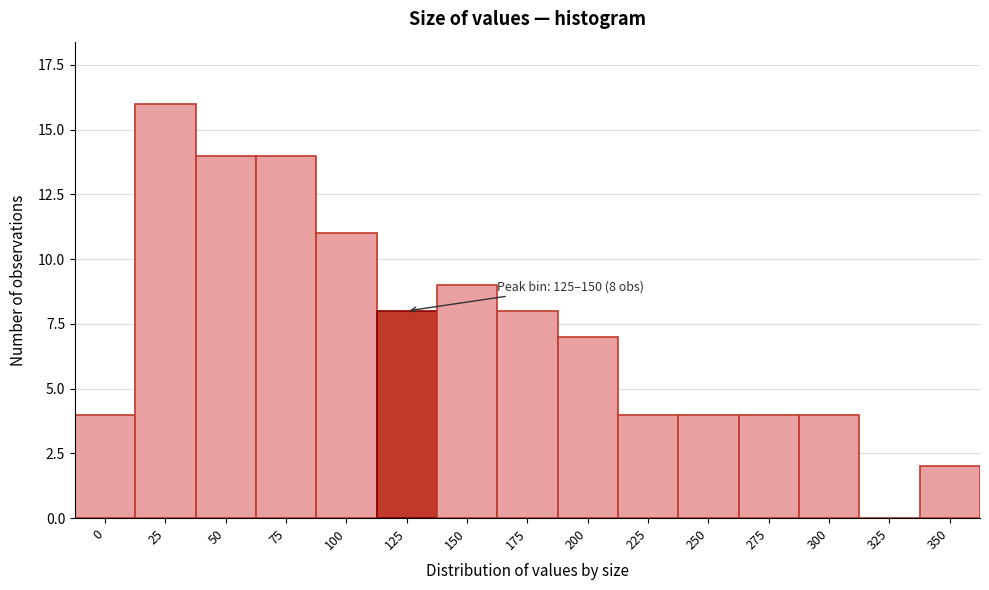

Reading left to right, transcribe all the data shown in this chart.

0=4	25=16	50=14	75=14	100=11	125=8	150=9	175=8	200=7	225=4	250=4	275=4	300=4	325=0	350=2